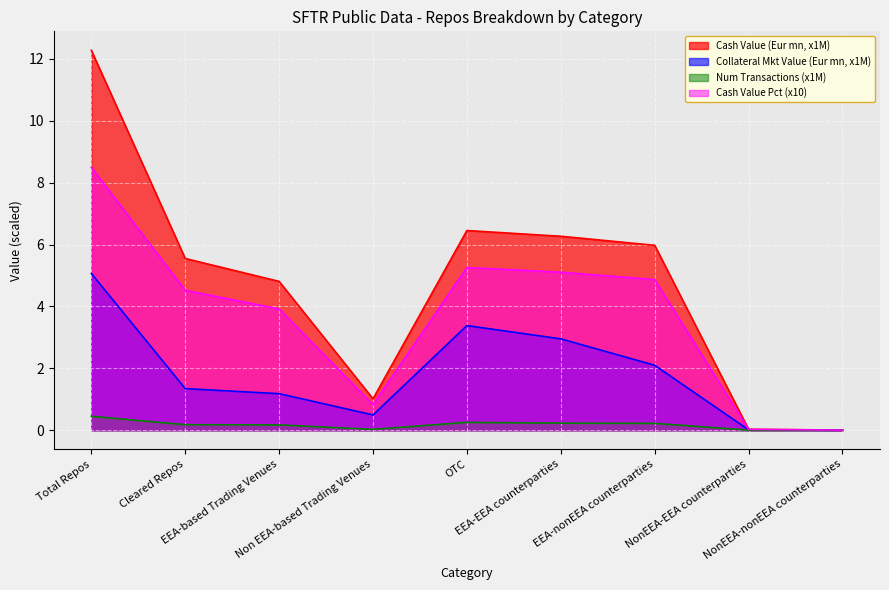

Rank the categories by Collateral Market Value (Eur mn) value from lowest to highest.

NonEEA-nonEEA counterparties, NonEEA-EEA counterparties, Non EEA-based Trading Venues, EEA-based Trading Venues, Cleared Repos, EEA-nonEEA counterparties, EEA-EEA counterparties, OTC, Total Repos